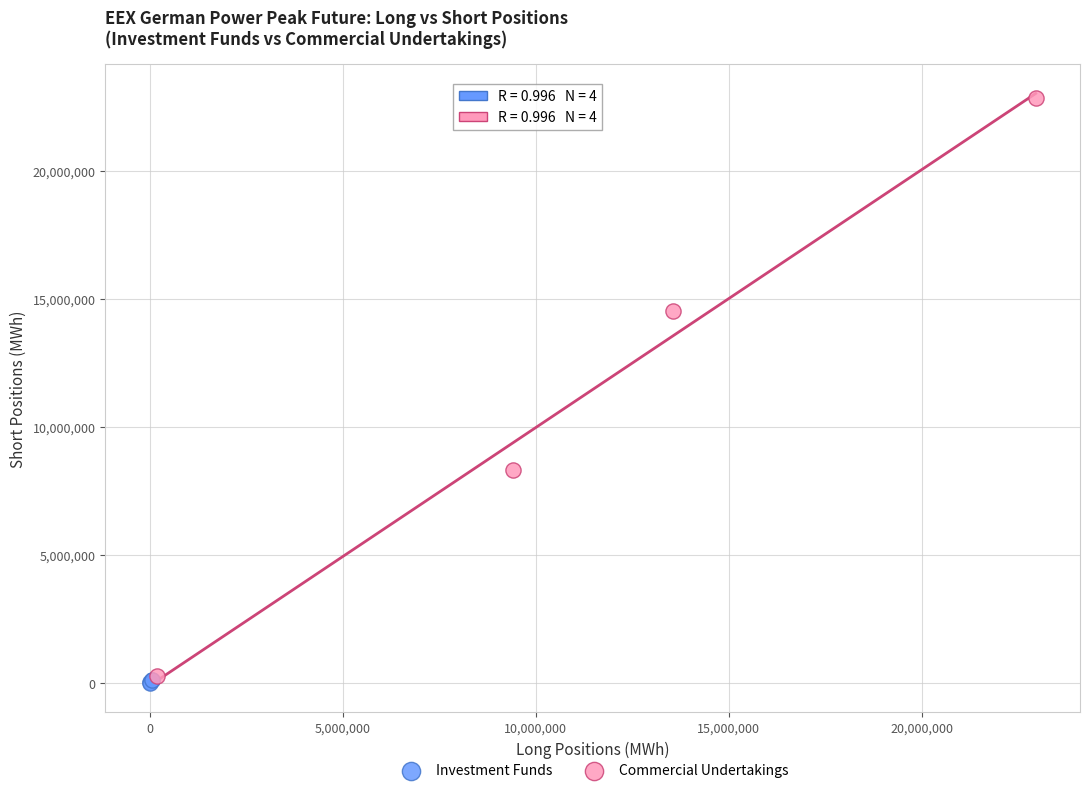

Which series contains the highest Y value?

Commercial Undertakings